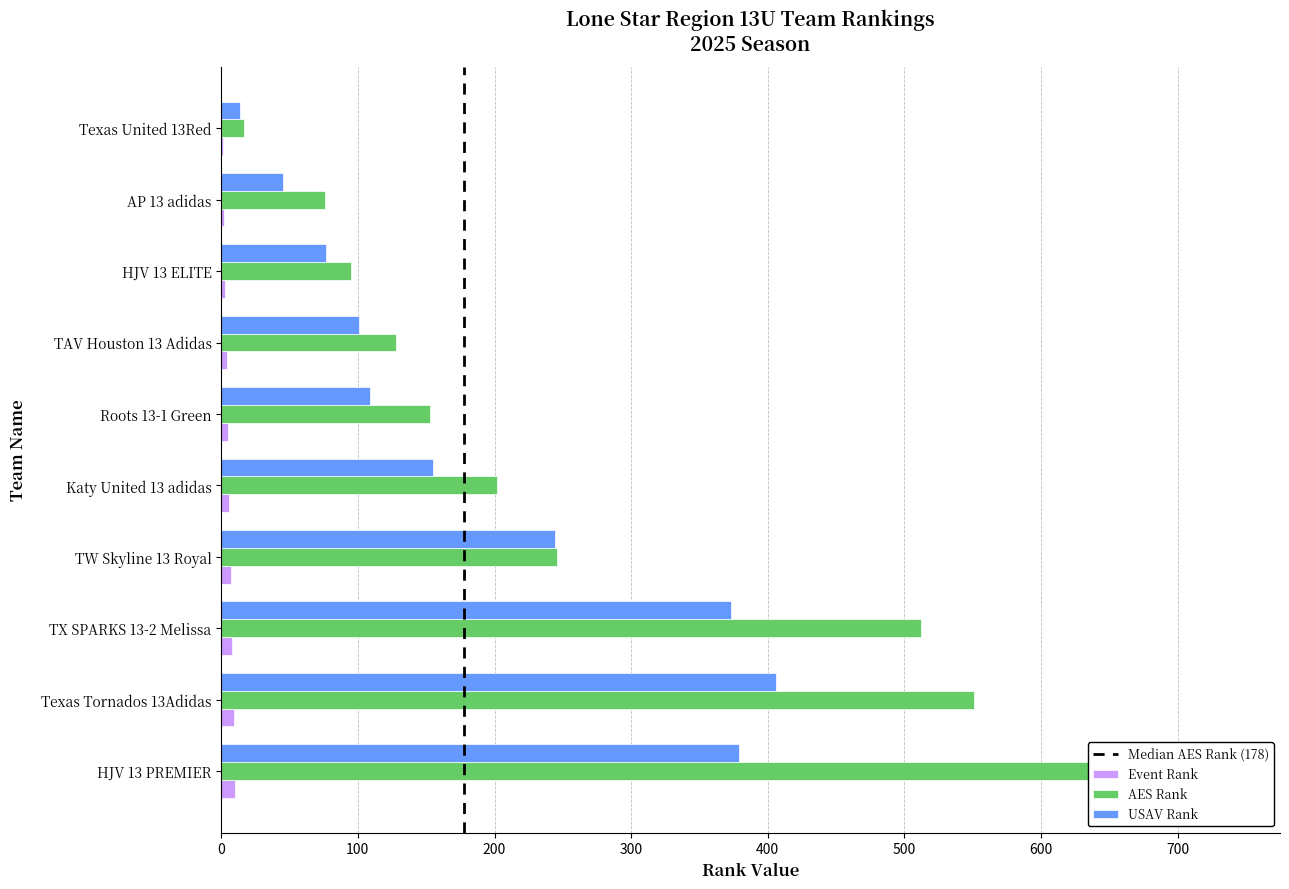

Which series has the largest total across all categories?

AES Rank